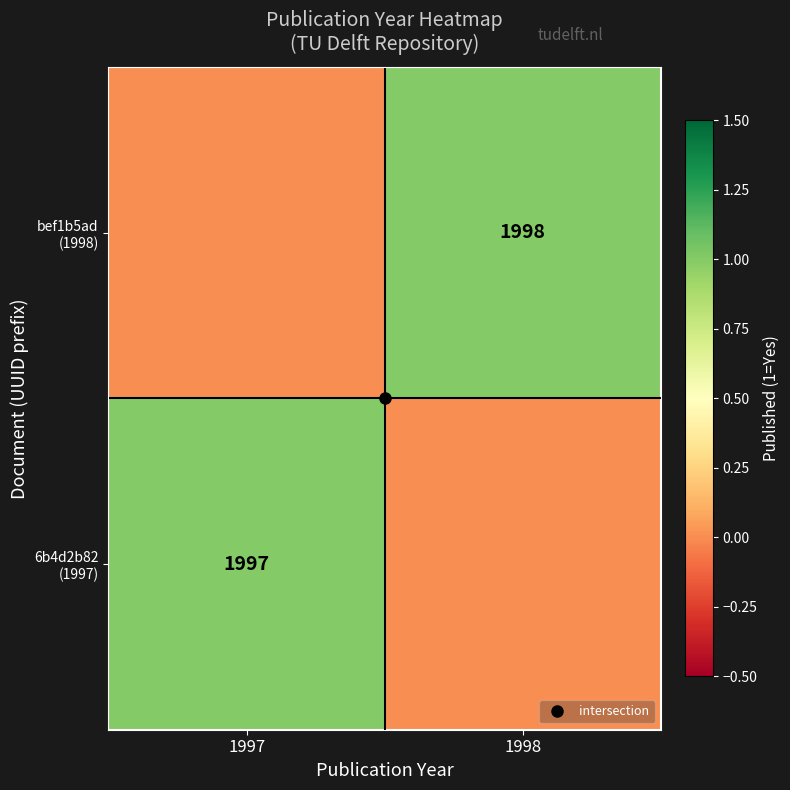

What is the total value across all series at 1998?

1